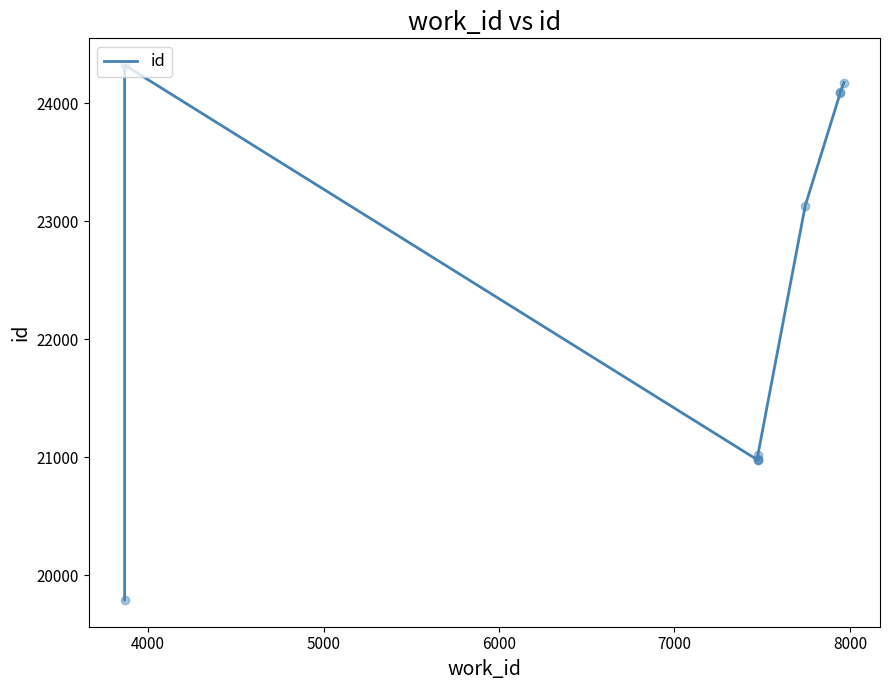

What is the greatest value displayed?

24322